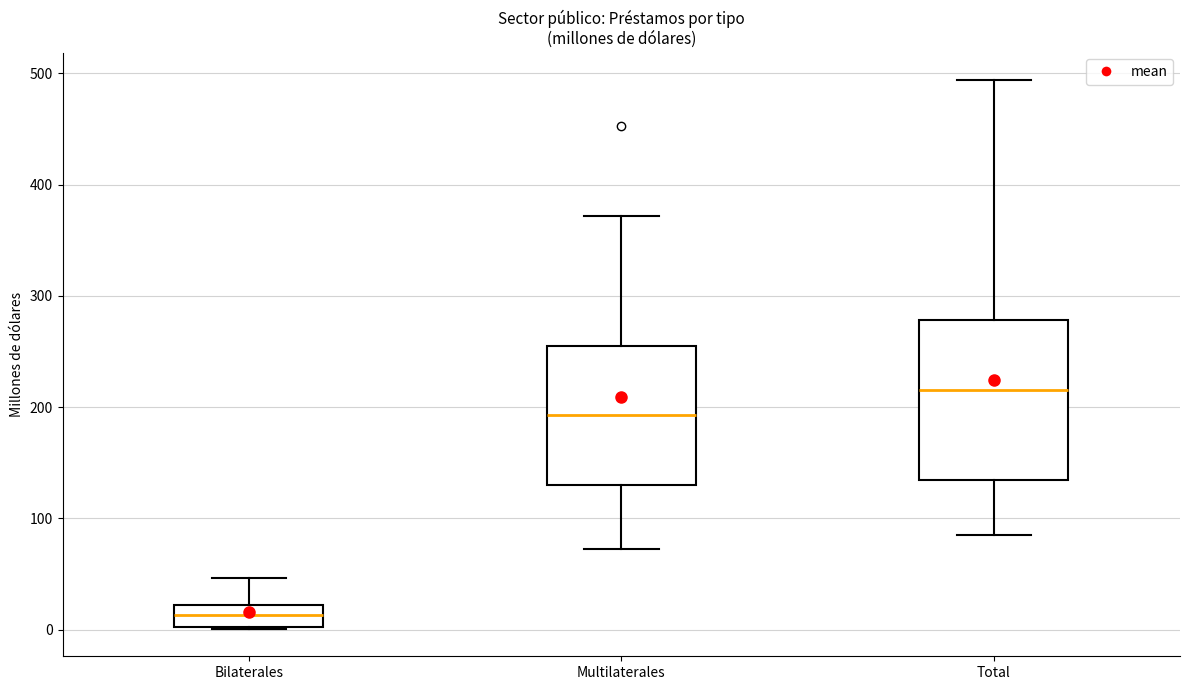

Reading left to right, transcribe this box plot: for each box, give where its median line is, the range the box spans, and where its two whiskers end, as read against the y-axis. The values are not printed on the chart, so give them approximately, as read against the axis.

Bilaterales: median 10, box 0 to 20, whiskers 0 to 50
Multilaterales: median 190, box 130 to 250, whiskers 70 to 370
Total: median 220, box 130 to 280, whiskers 90 to 490